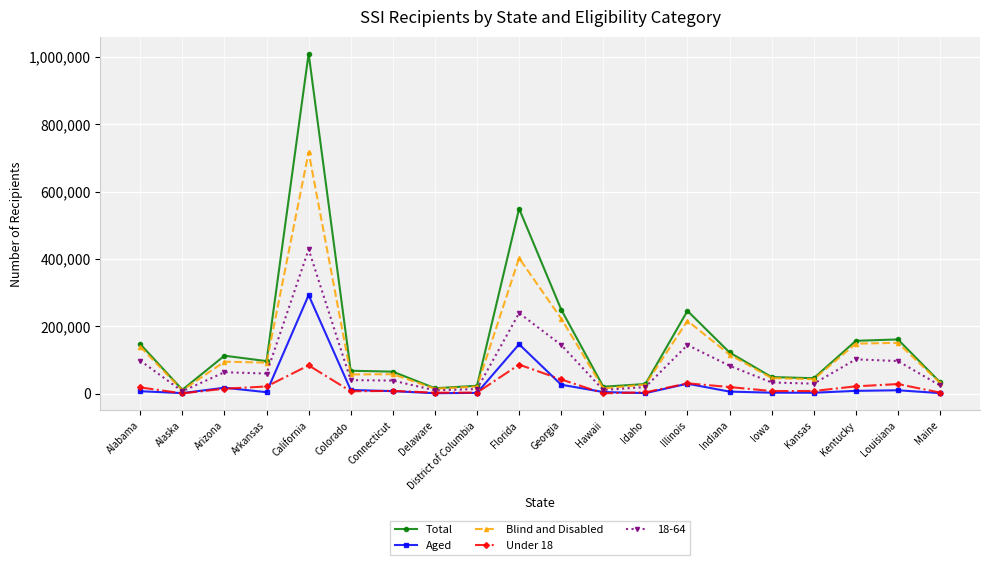

True or false: Under 18 and Total cross at least once.

False